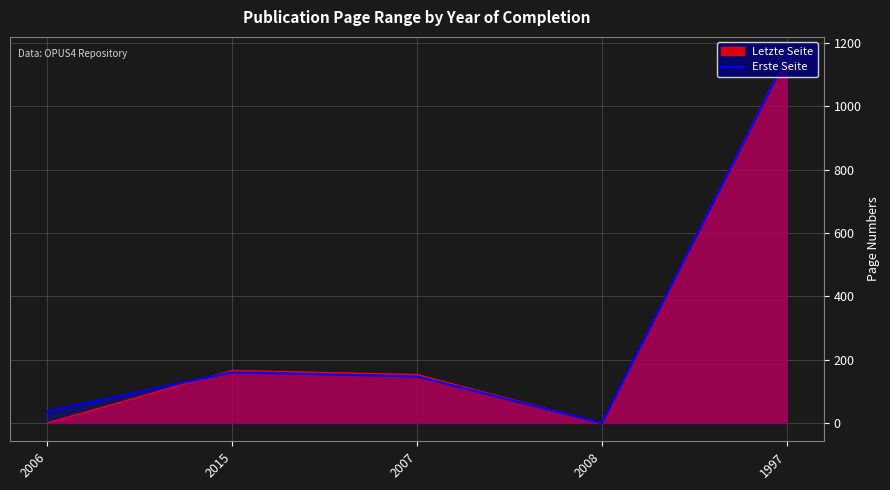

Where is the first local maximum?

2015